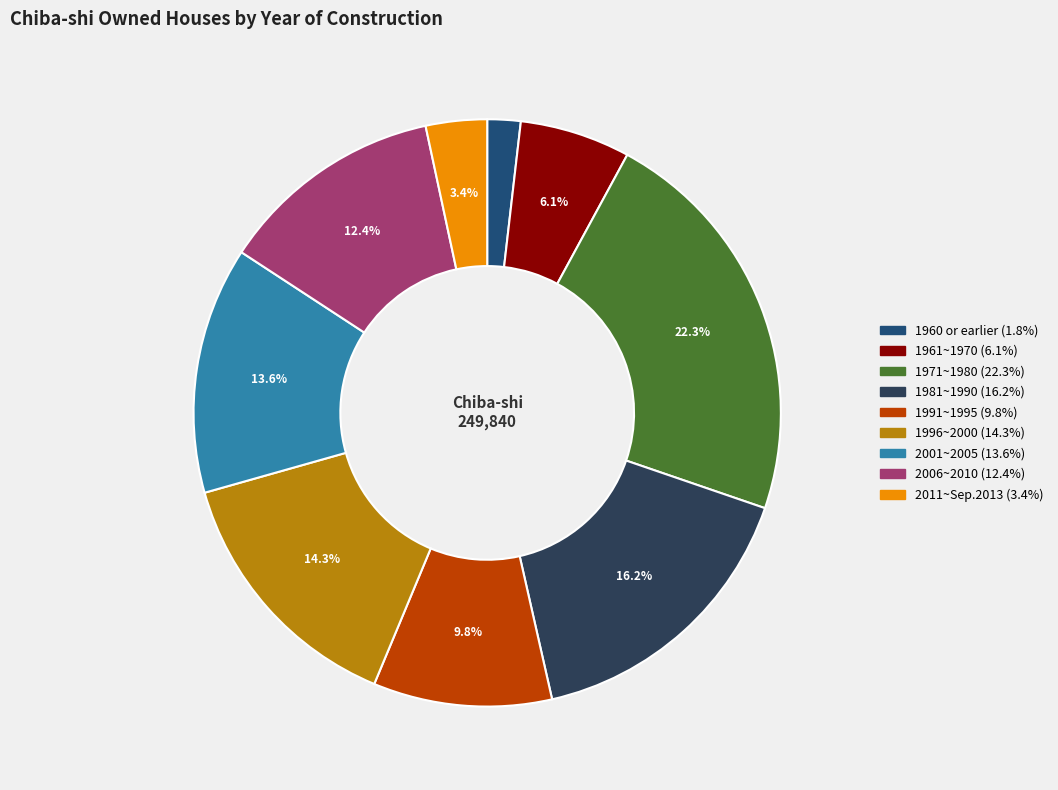

To the nearest percent, what is the difference between the 1981~1990 and 1960 or earlier slice percentages?

14%